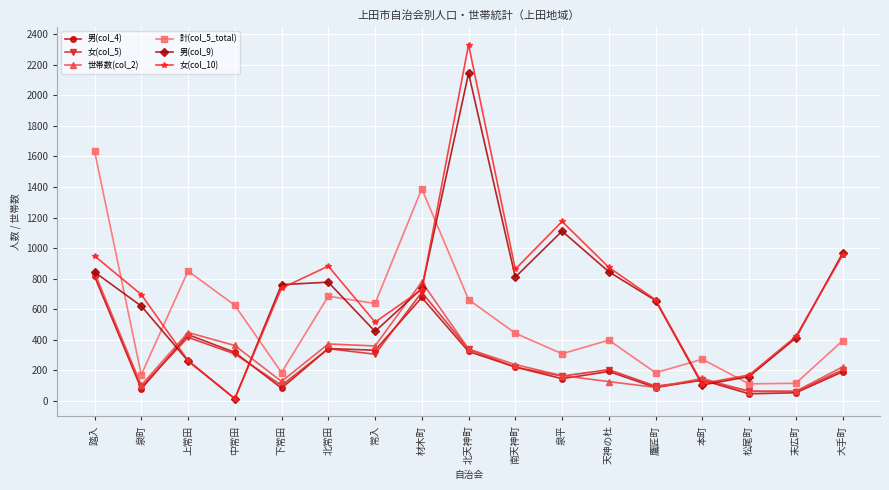

At how many categories does at least one series exceed 1010?

4